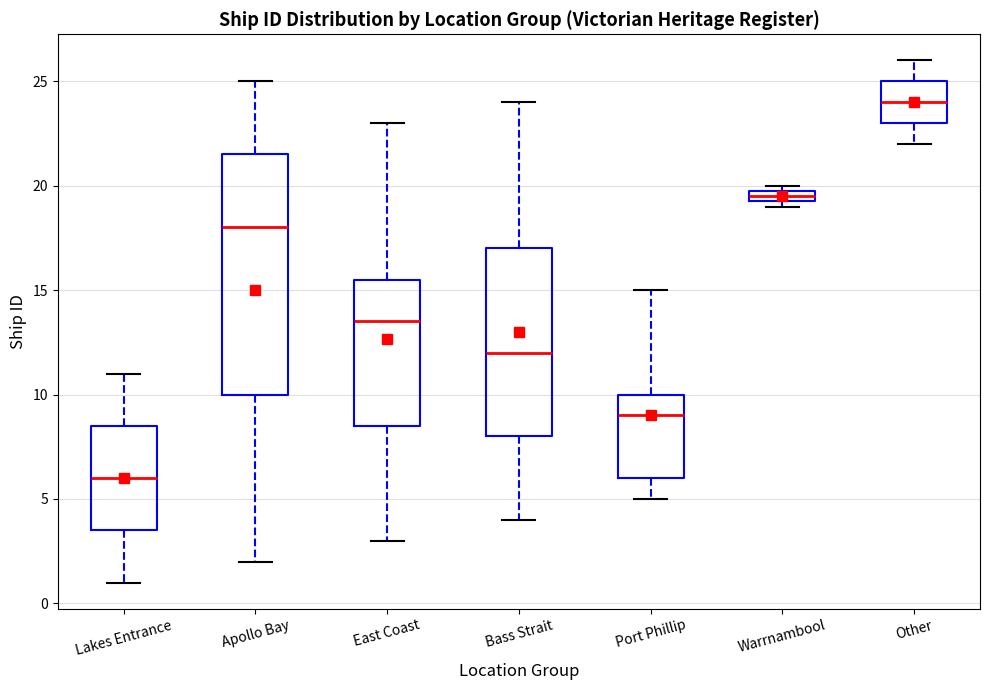

Which box's median line is the lowest?

Lakes Entrance